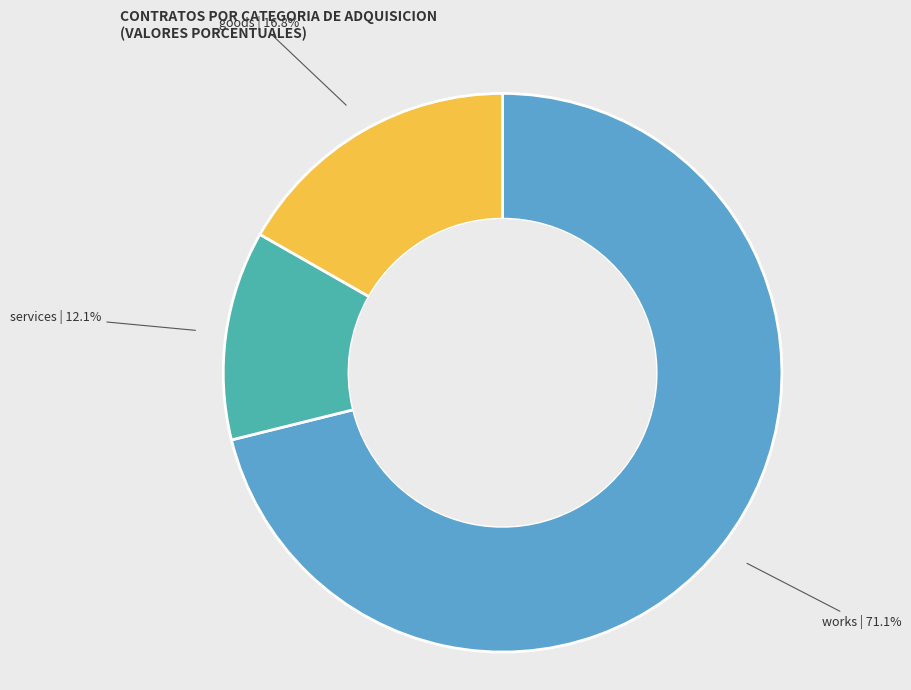

Does any single category account for the majority?

Yes